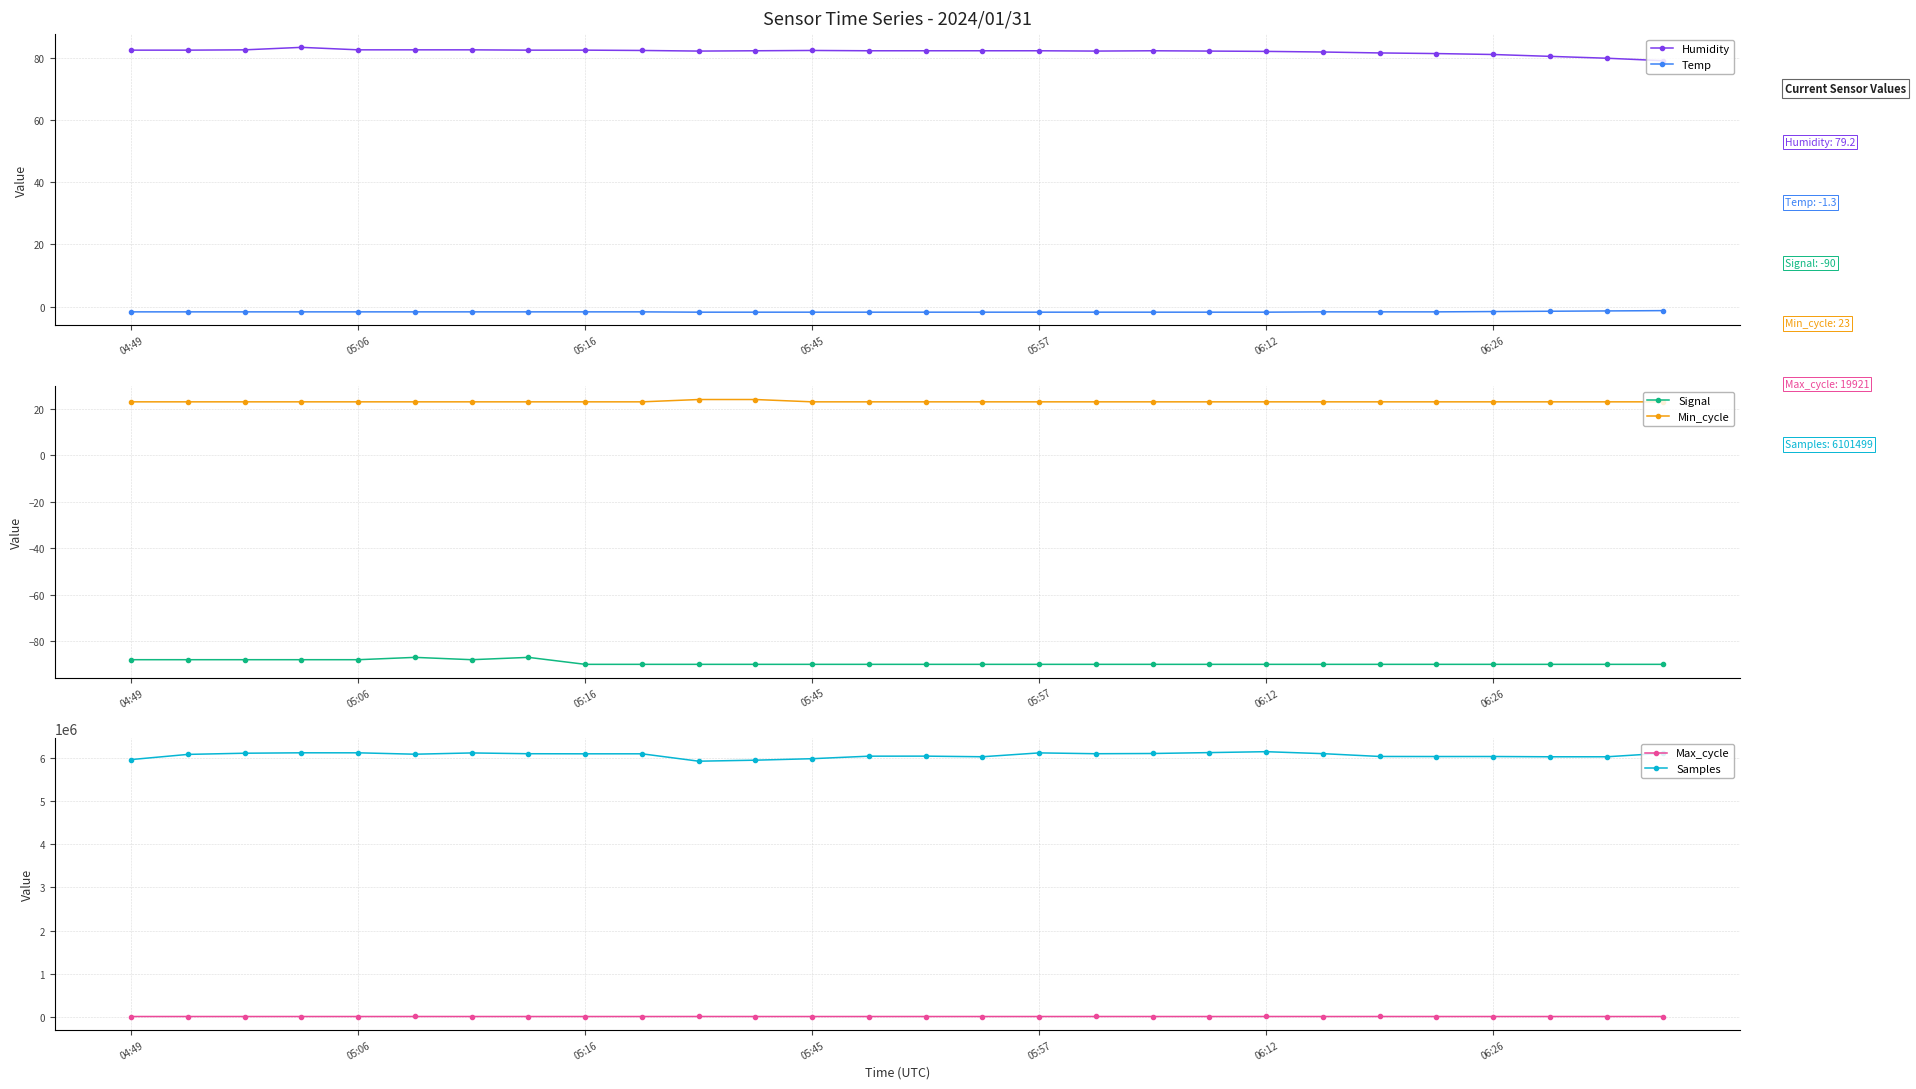

What is the maximum value for Signal?

-87